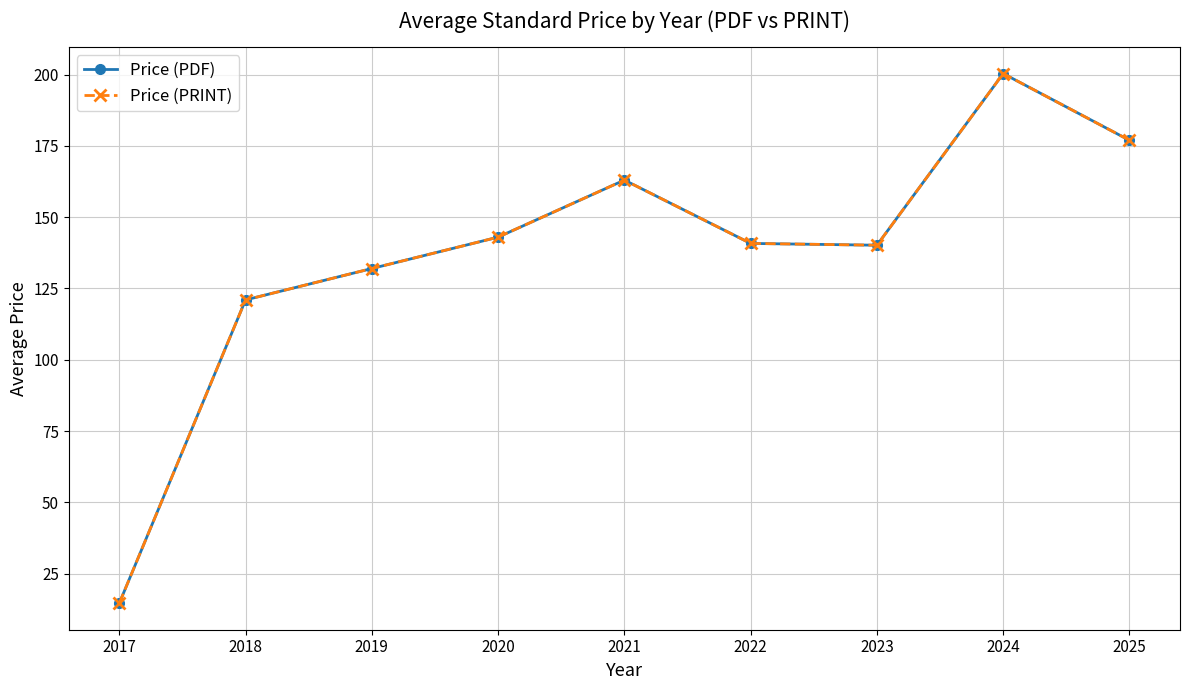

Where does the Price (PRINT) series first go above 140?

2020